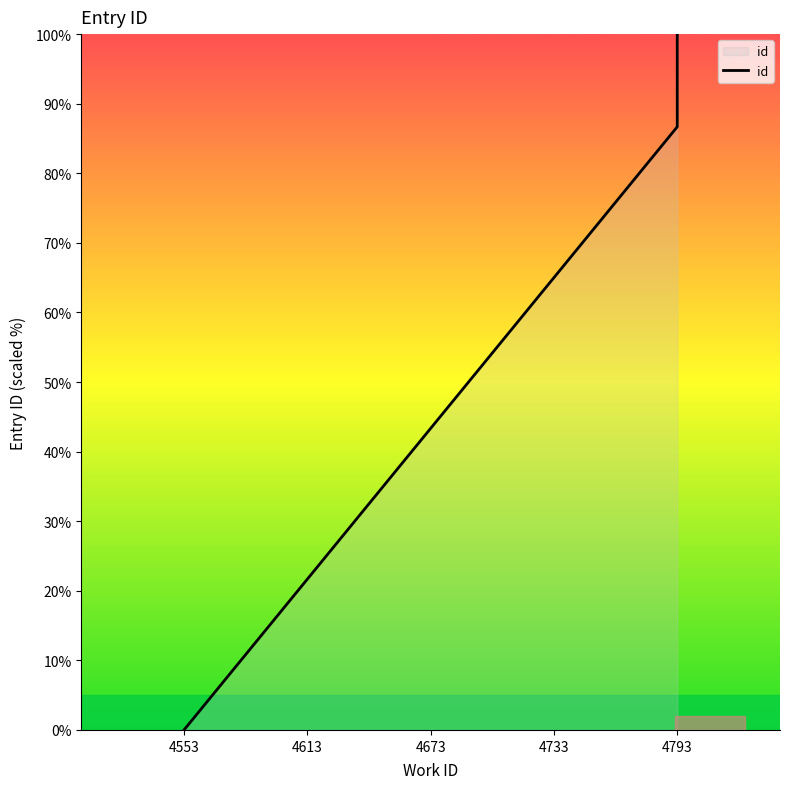

What is the approximate value at 4793?

89.3